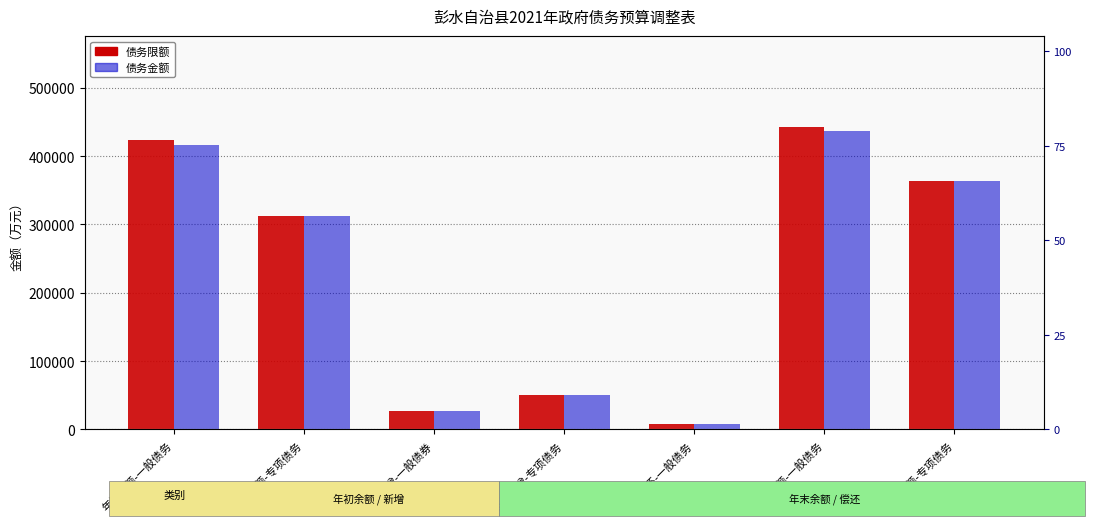

What is the difference between the maximum and minimum values in the 债务限额 series?

435400